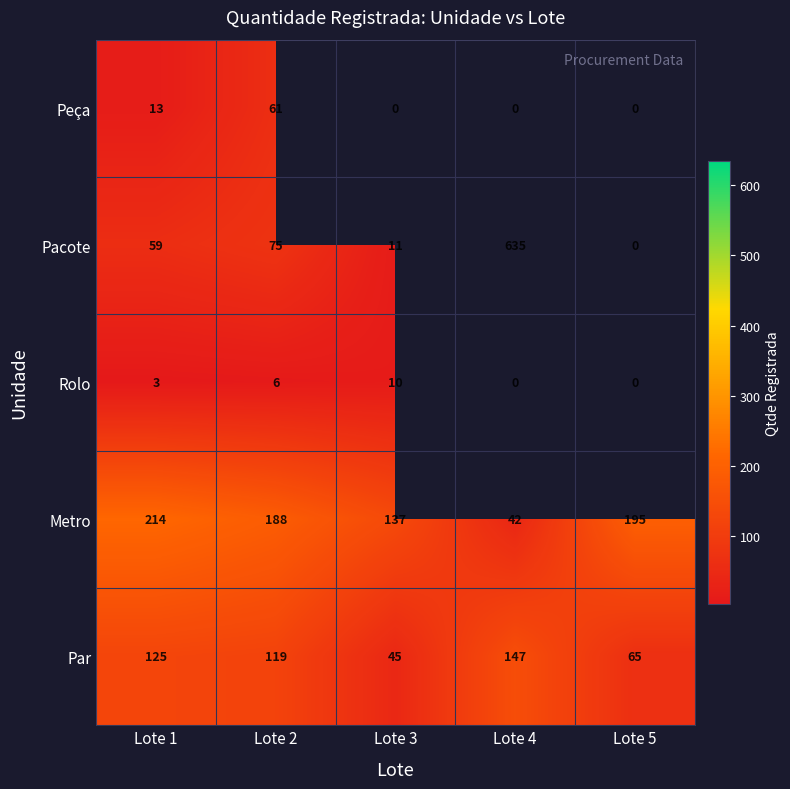

What is the difference between the Metro values at Lote 4 and Lote 1?

172